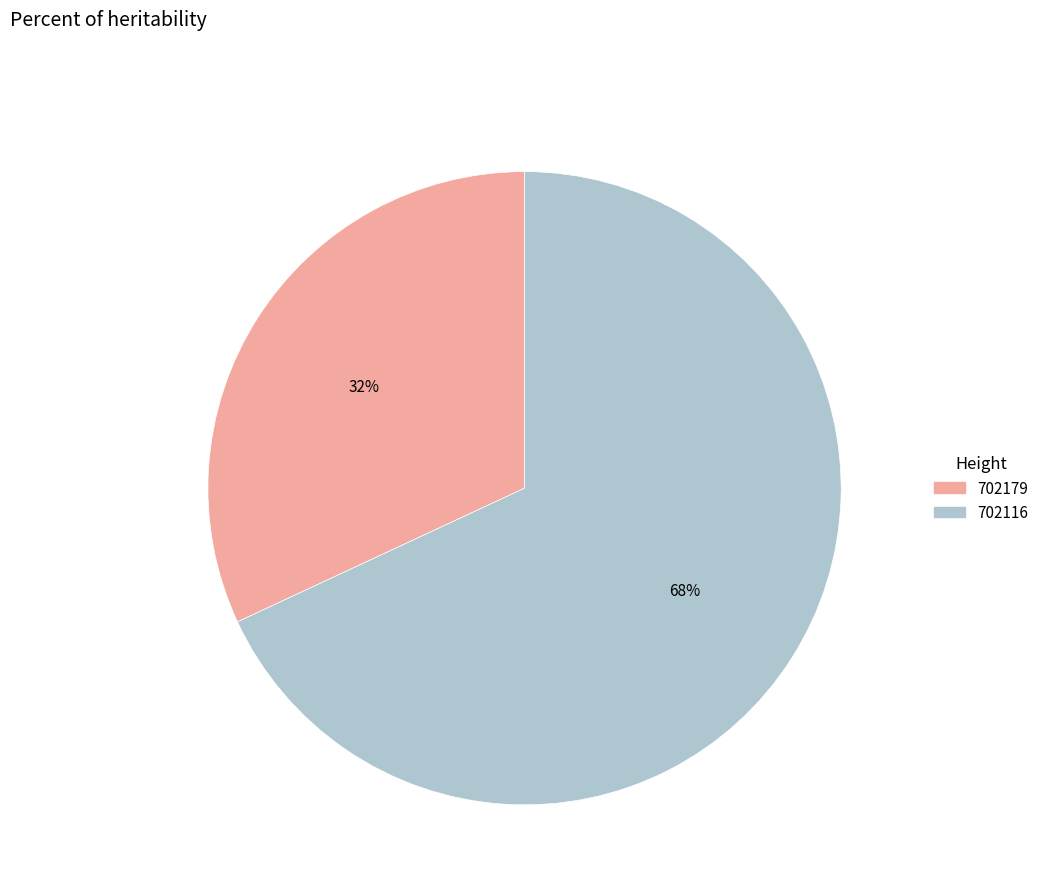

Count the number of slices in the pie.

2